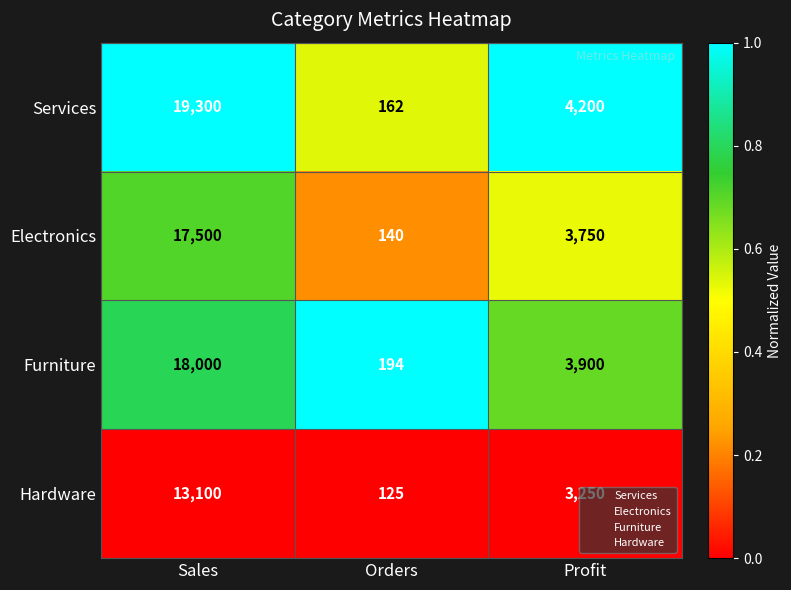

Is the value of Services at Orders greater than the value of Hardware at Orders?

Yes